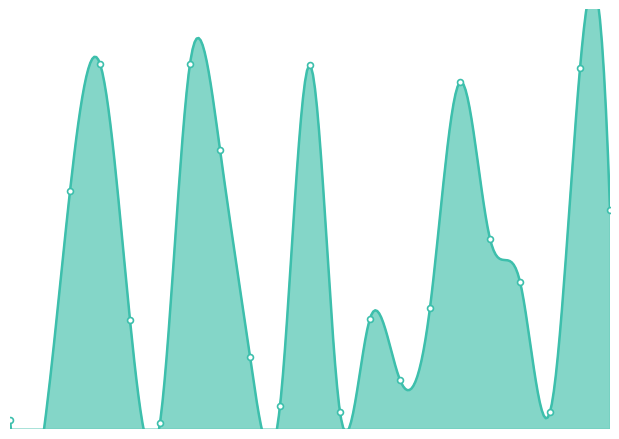

What is the change in value from 8 to 9?

-135